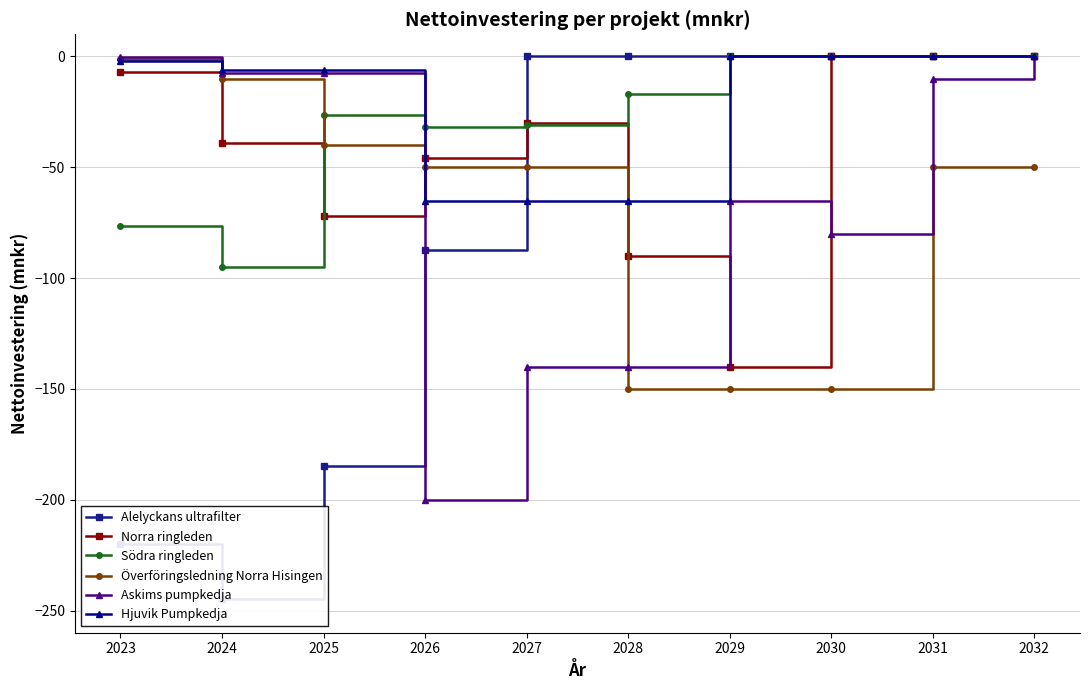

Which series has the largest range (max minus min)?

Alelyckans ultrafilter